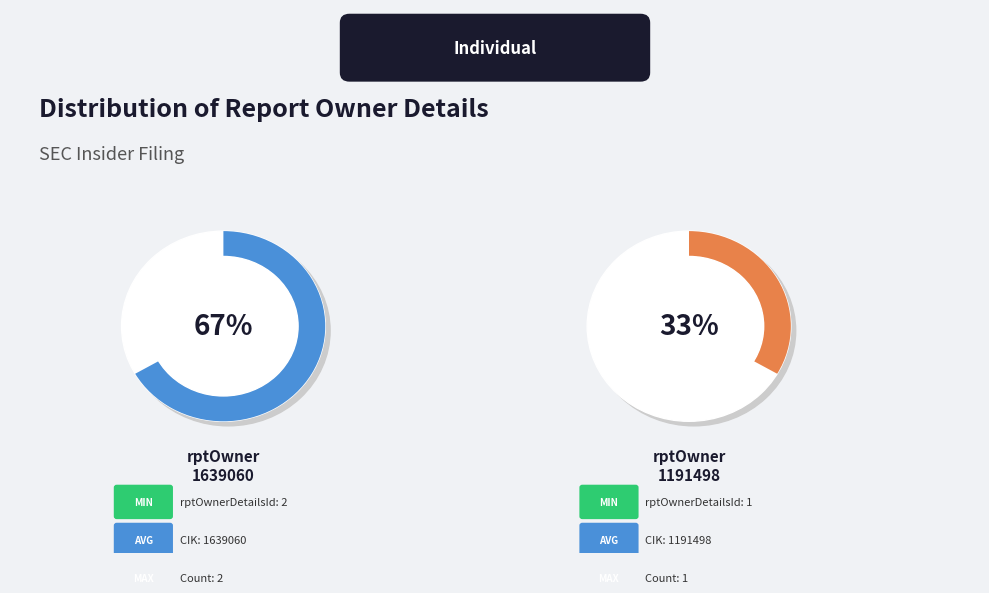

Is it true that 1191498 is 33% of the pie?

True